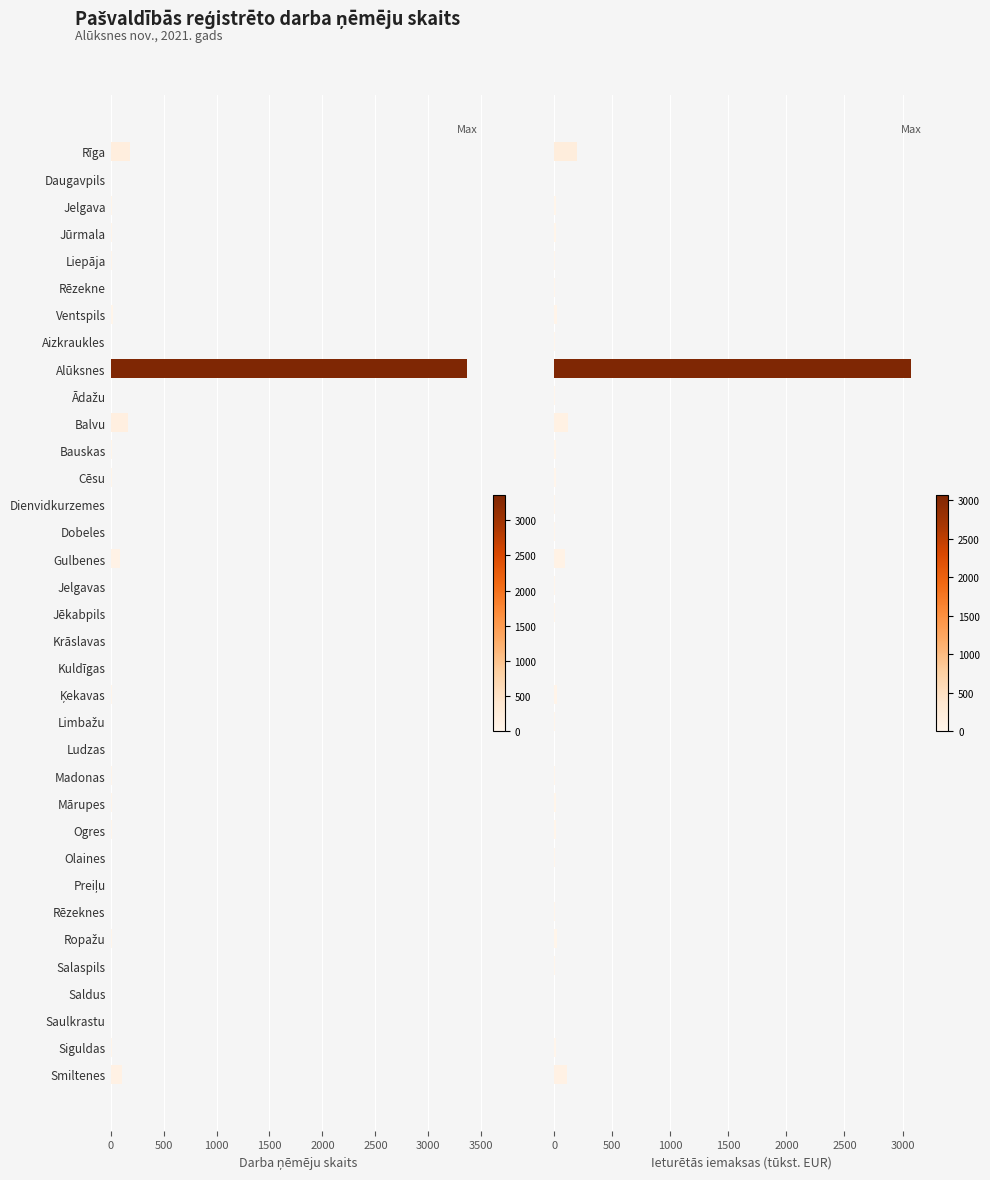

What is the lowest value of the Darba ņēmēju skaits series?

1.0